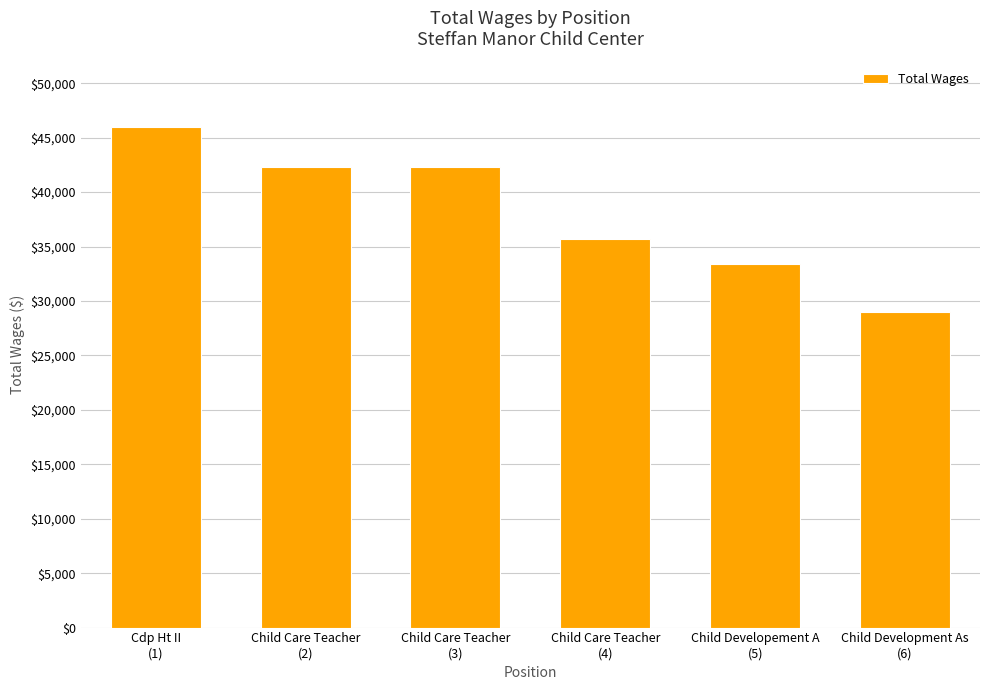

Are the bars horizontal?

No